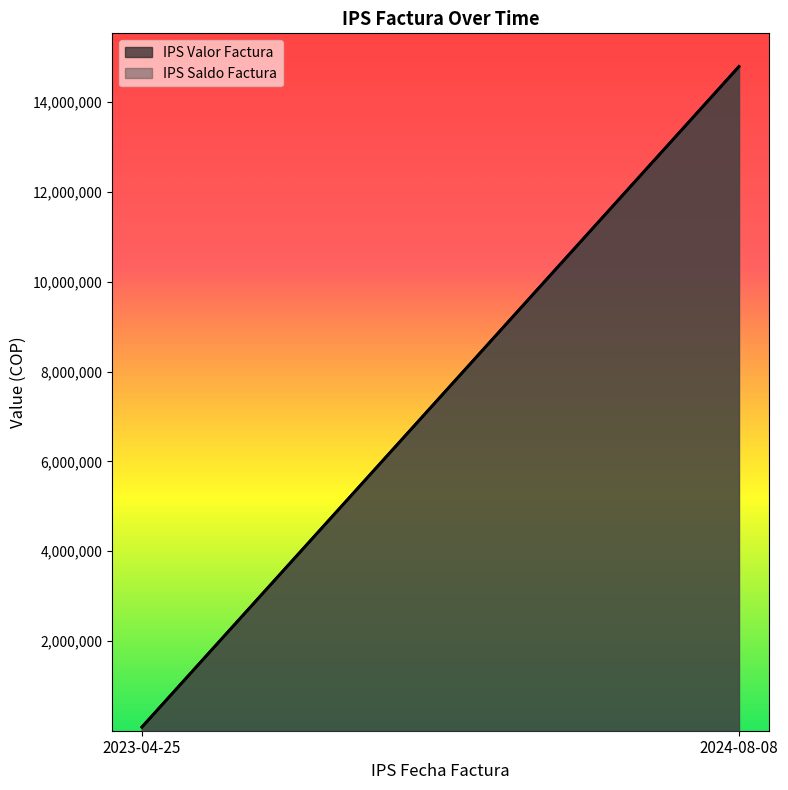

What is the sum of the IPS Valor Factura values at 2023-04-25 and 2024-08-08?

14873252